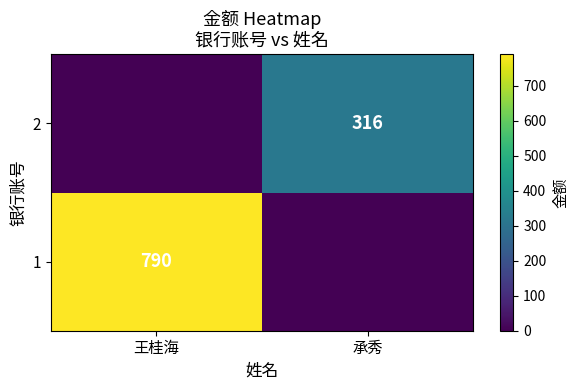

The 1 series shows 387 at 王桂海. True or false?

False